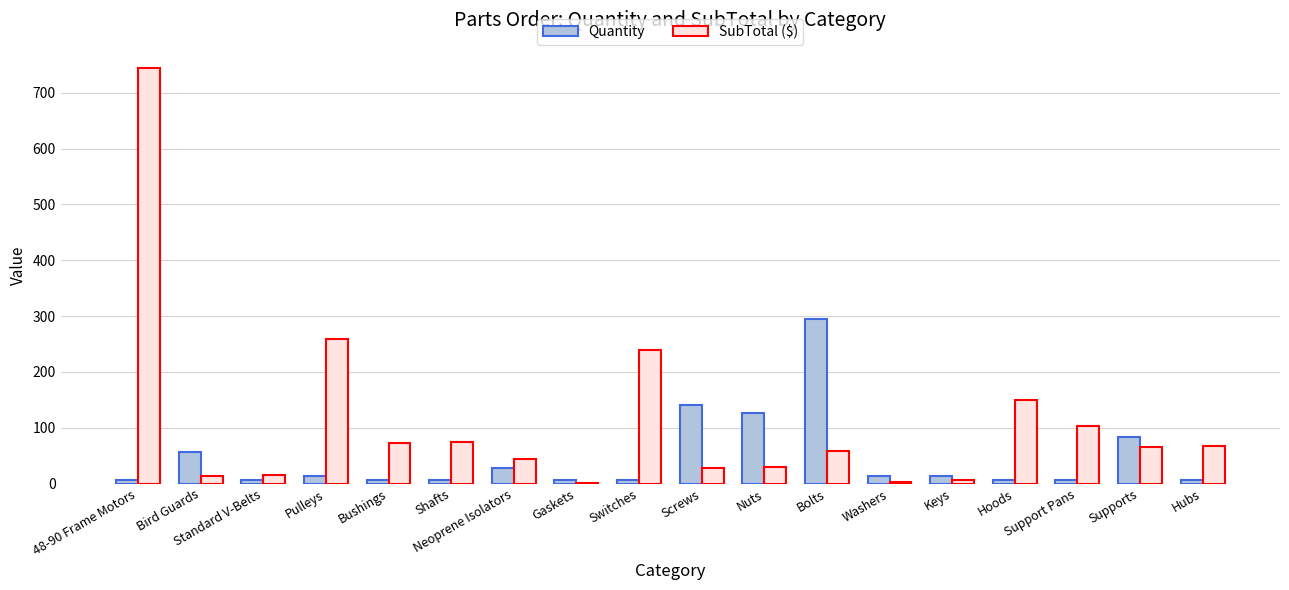

Is it true that SubTotal ($) equals 103.7 at Support Pans?

True